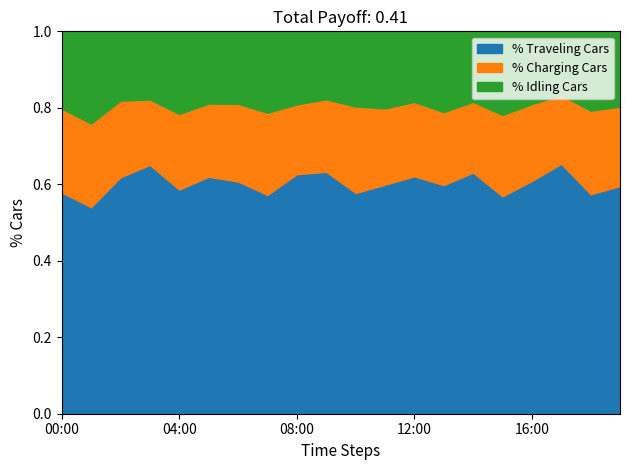

What is the label of the 11th point from the right?

09:00